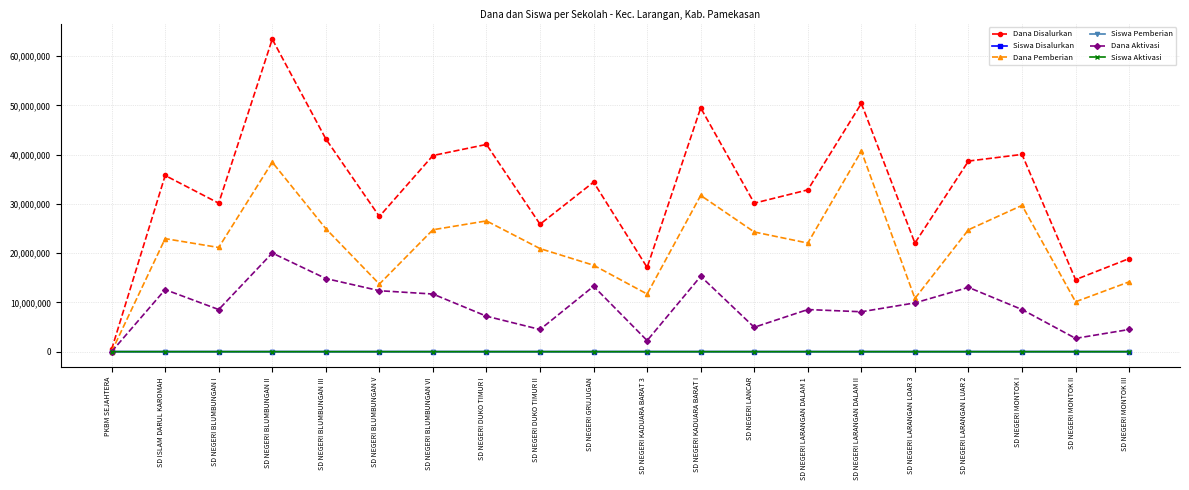

How many series are shown in this chart?

6